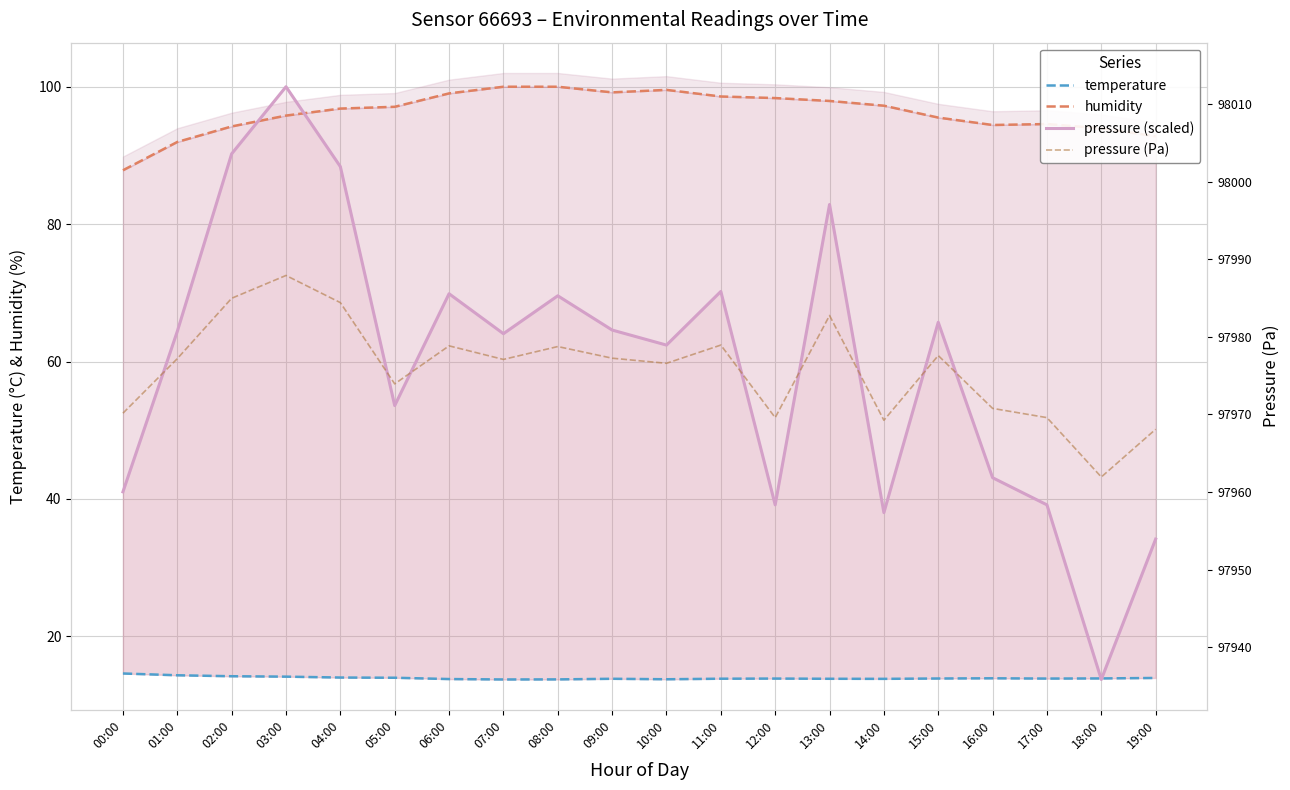

True or false: humidity and temperature cross at least once.

False